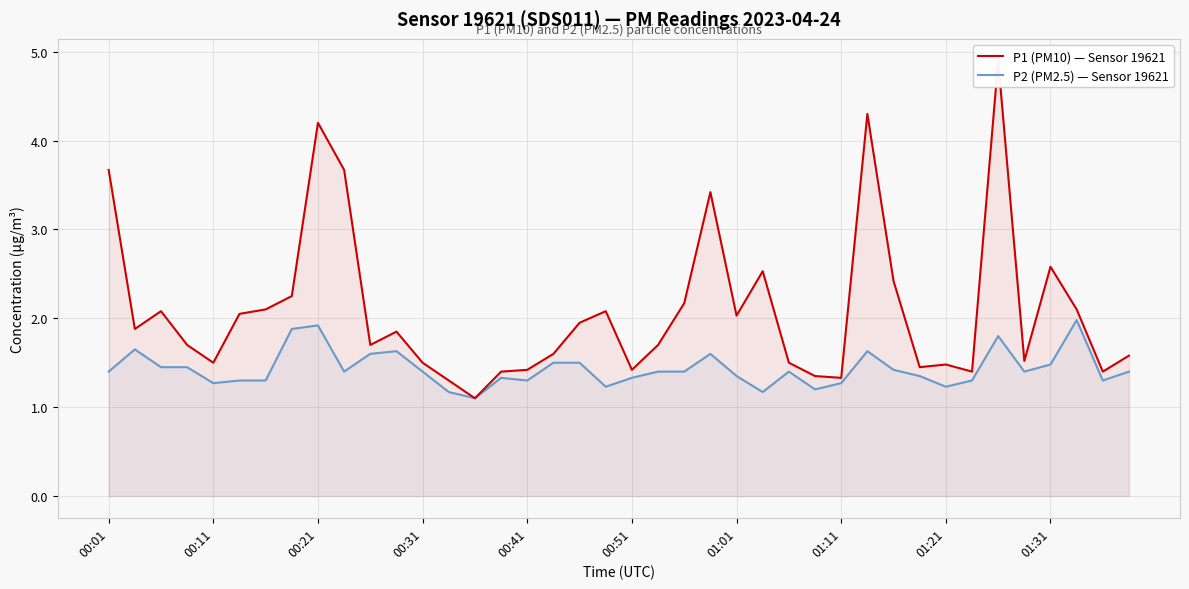

At which category is the sum across all series the highest?

34